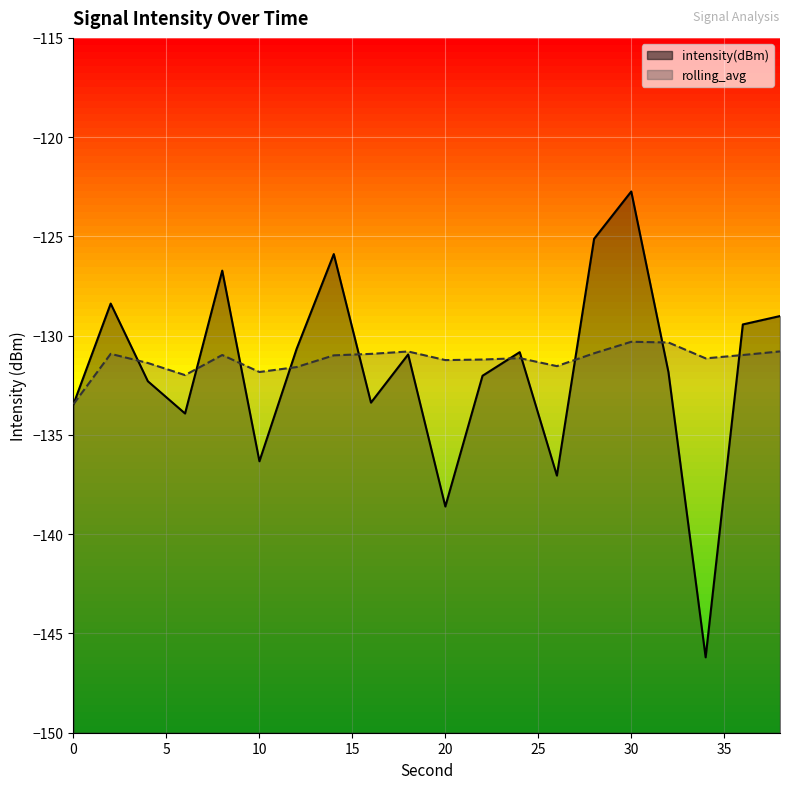

Does the chart display data point markers on the line(s)?

No